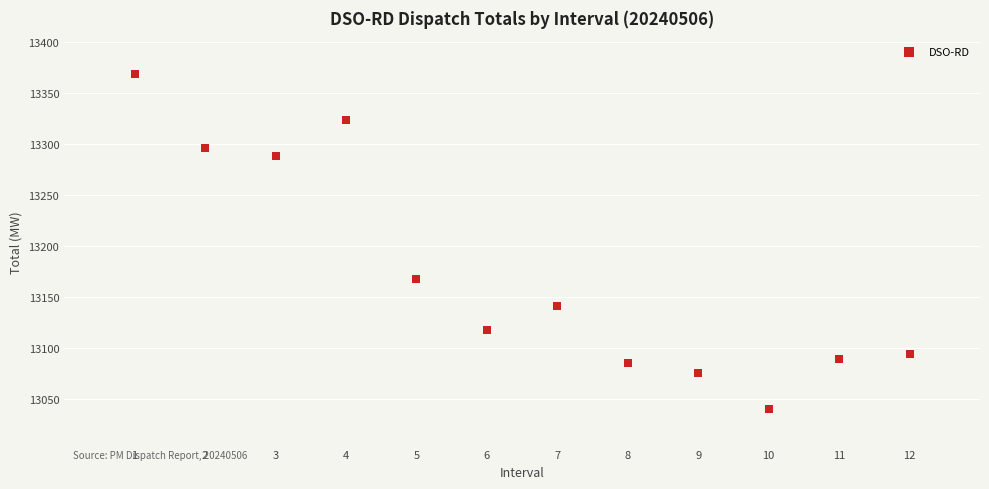

What Y value in the scatter plot is closest to 13204?

13168.2